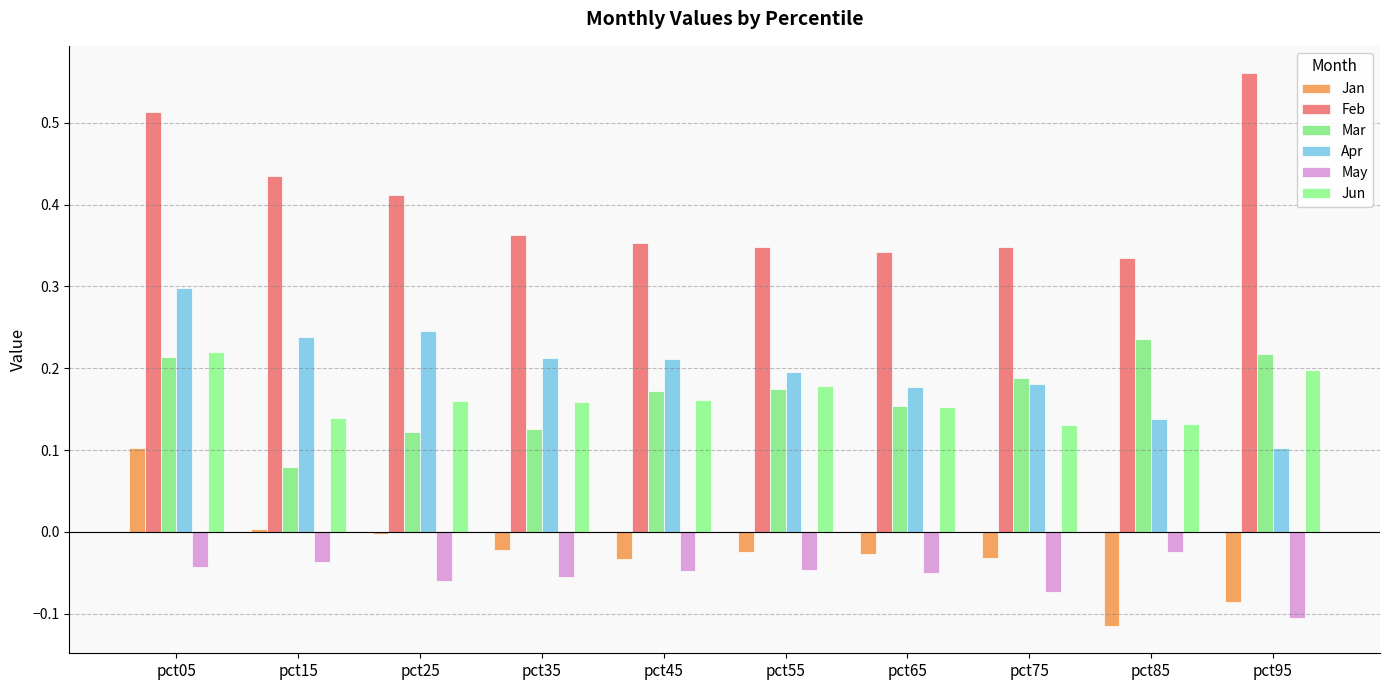

At which category is the sum across all series the highest?

pct05